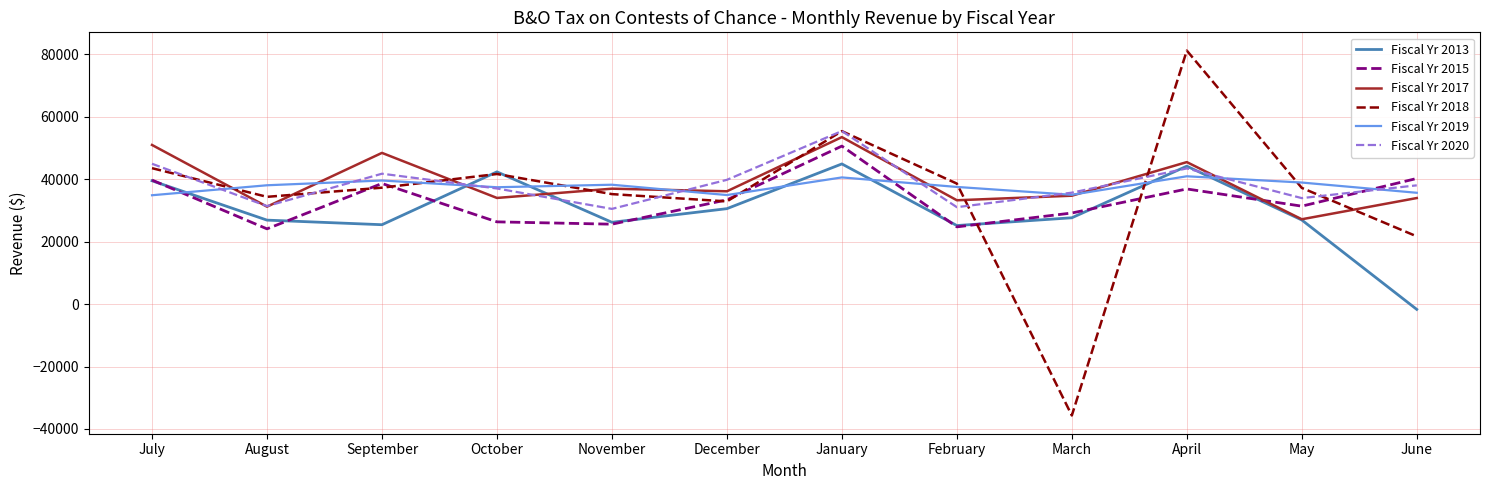

Count the number of data series in this chart.

6